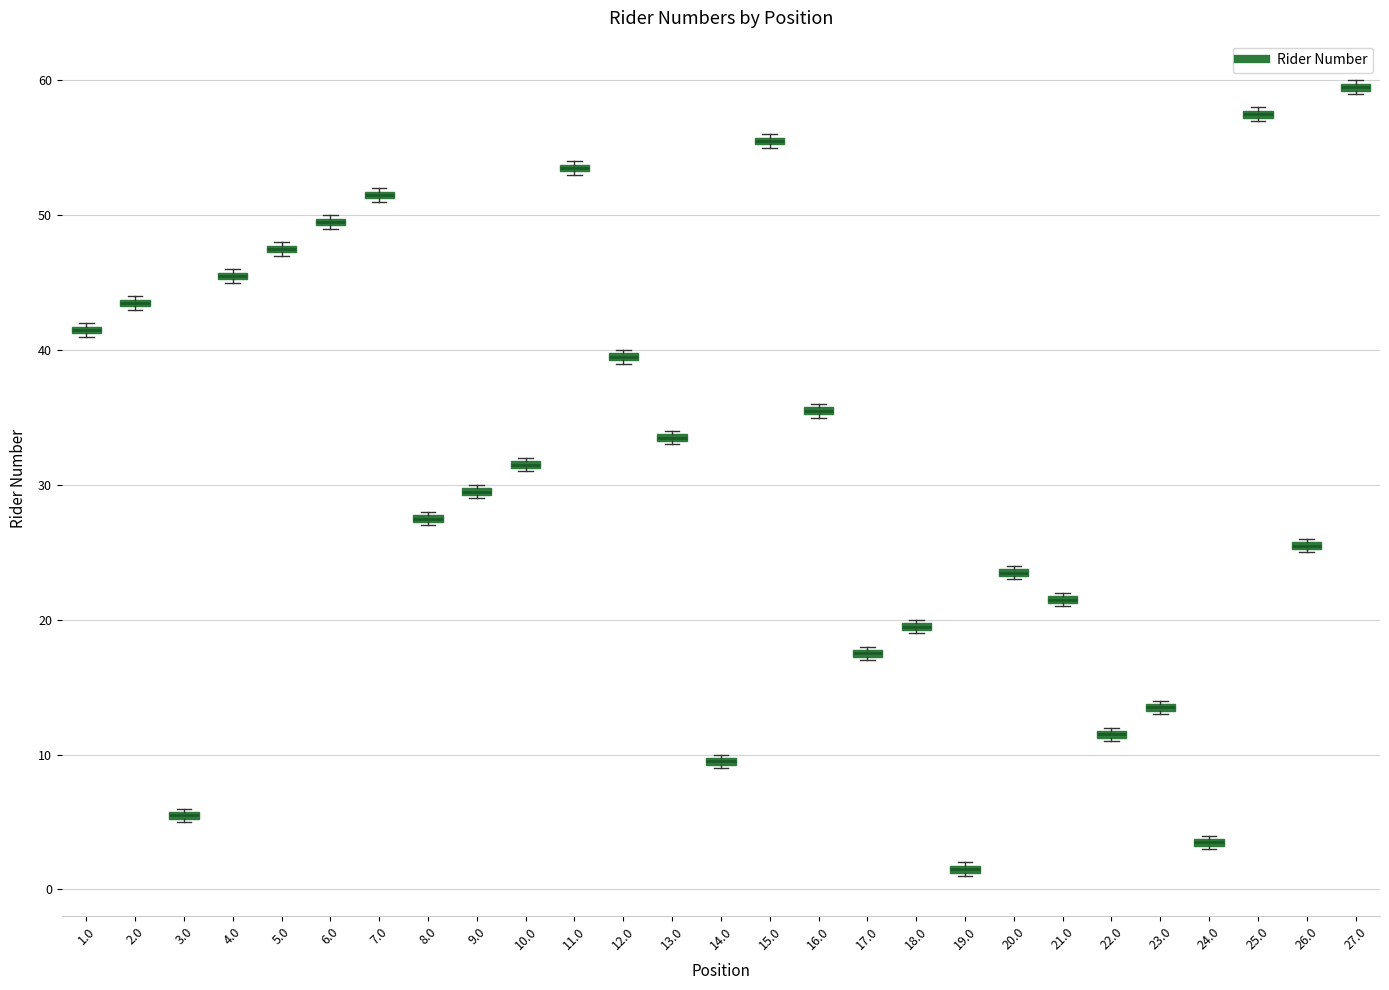

Where is the upper edge of the box at x = 20.0 on the y-axis? The values are not printed on the chart, so give them approximately, as read against the axis.

24